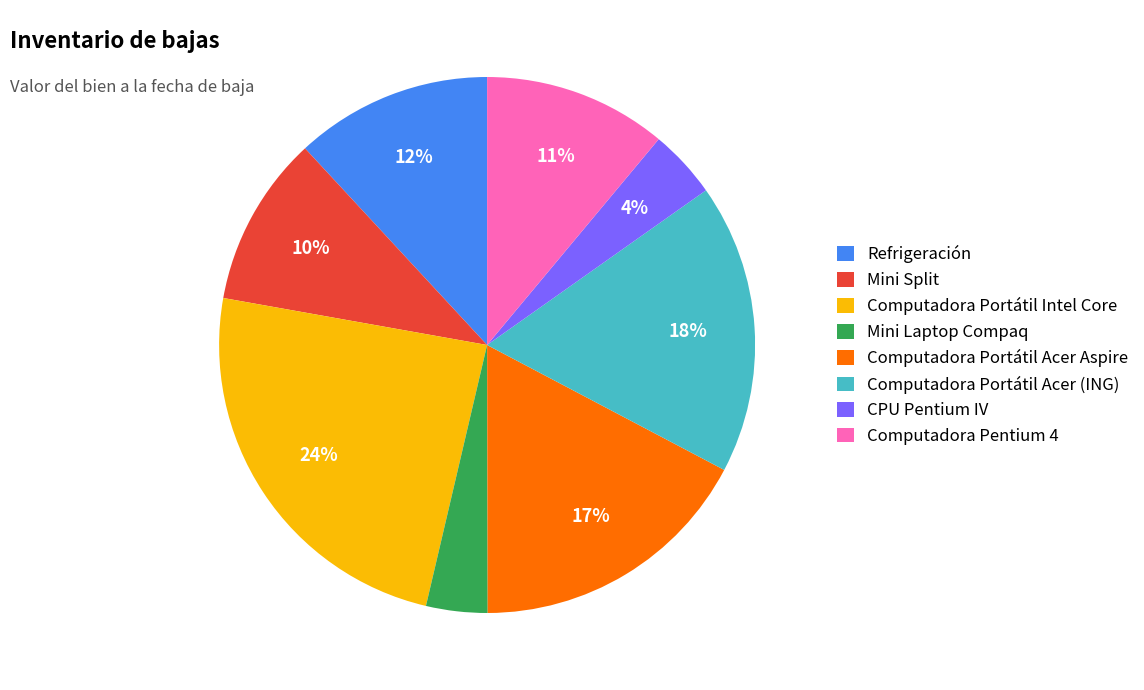

The Mini Laptop Compaq slice represents 4% of the pie. True or false?

True